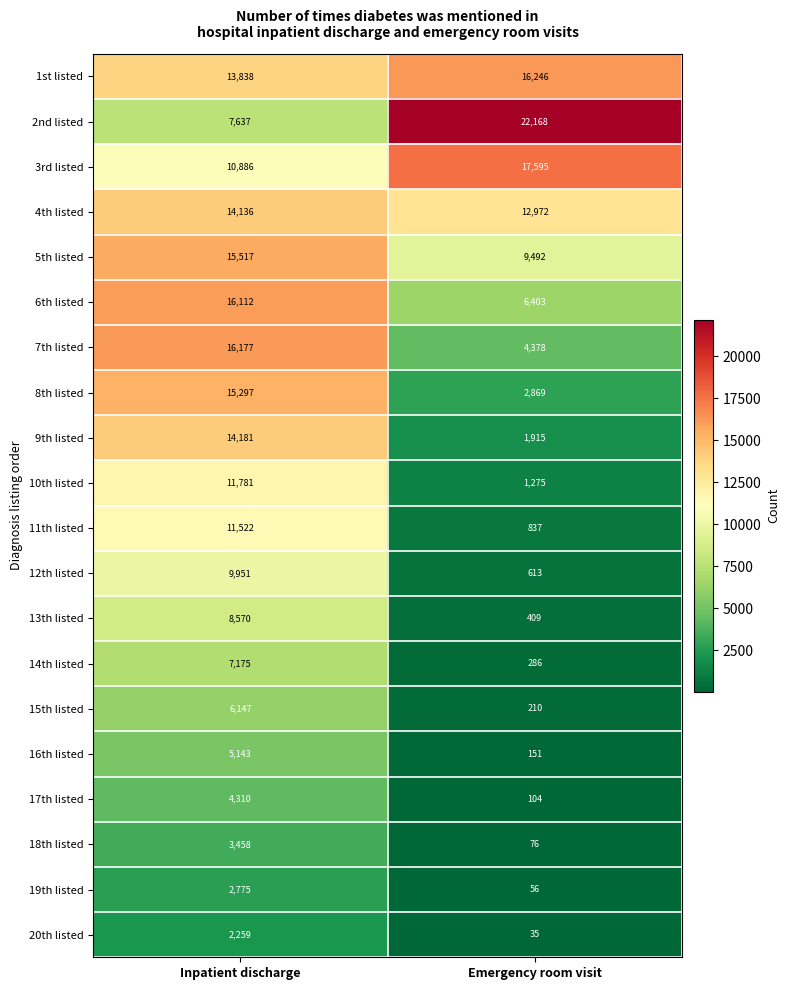

List the series in order of their peak value, highest first.

2nd listed, 3rd listed, 1st listed, 7th listed, 6th listed, 5th listed, 8th listed, 9th listed, 4th listed, 10th listed, 11th listed, 12th listed, 13th listed, 14th listed, 15th listed, 16th listed, 17th listed, 18th listed, 19th listed, 20th listed